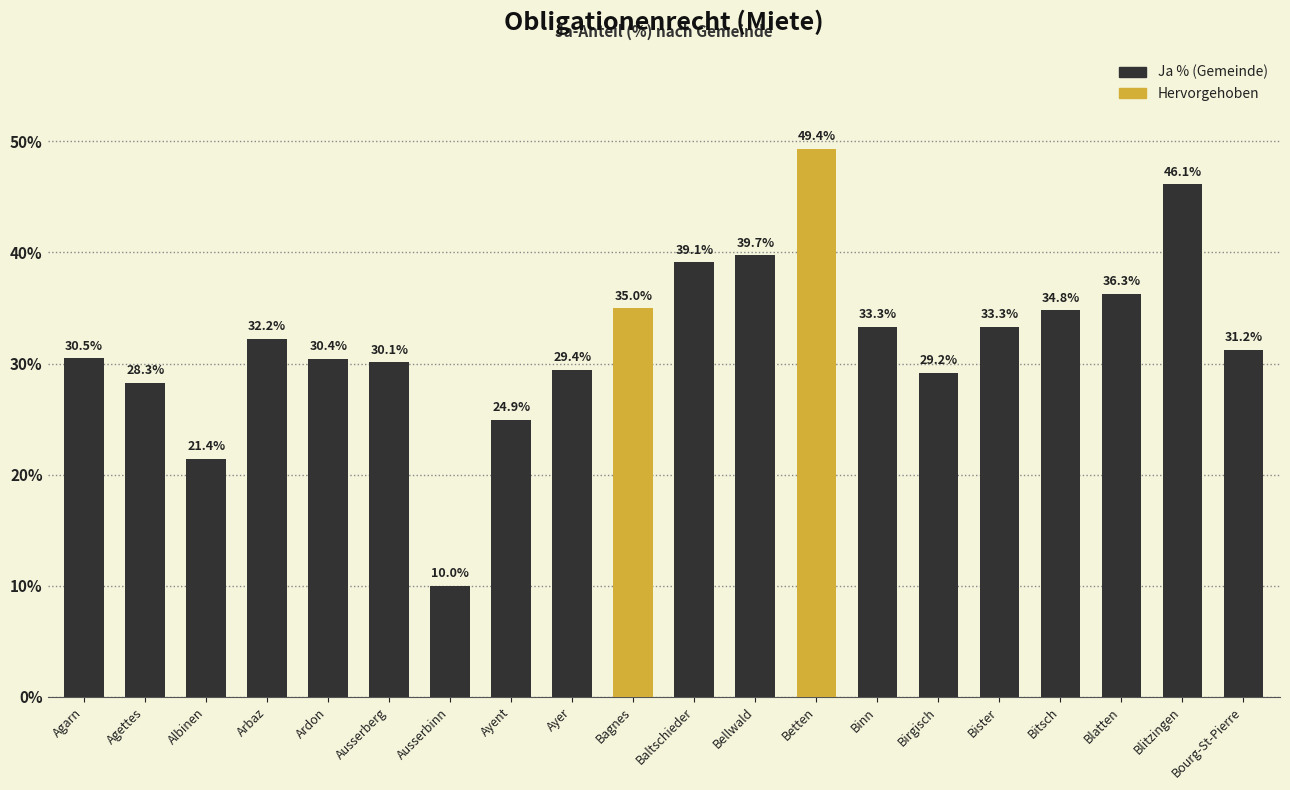

How many categories are shown in the chart?

20